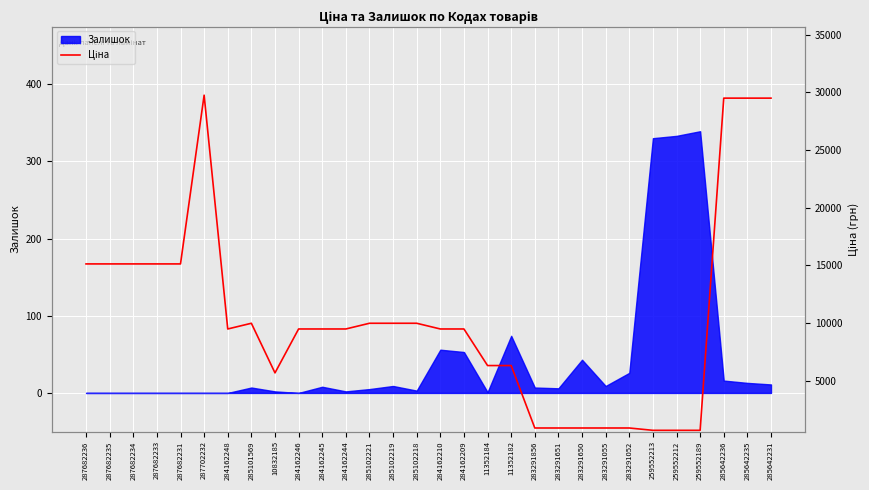

Between 284162209 and 284162248, which is larger?

284162209